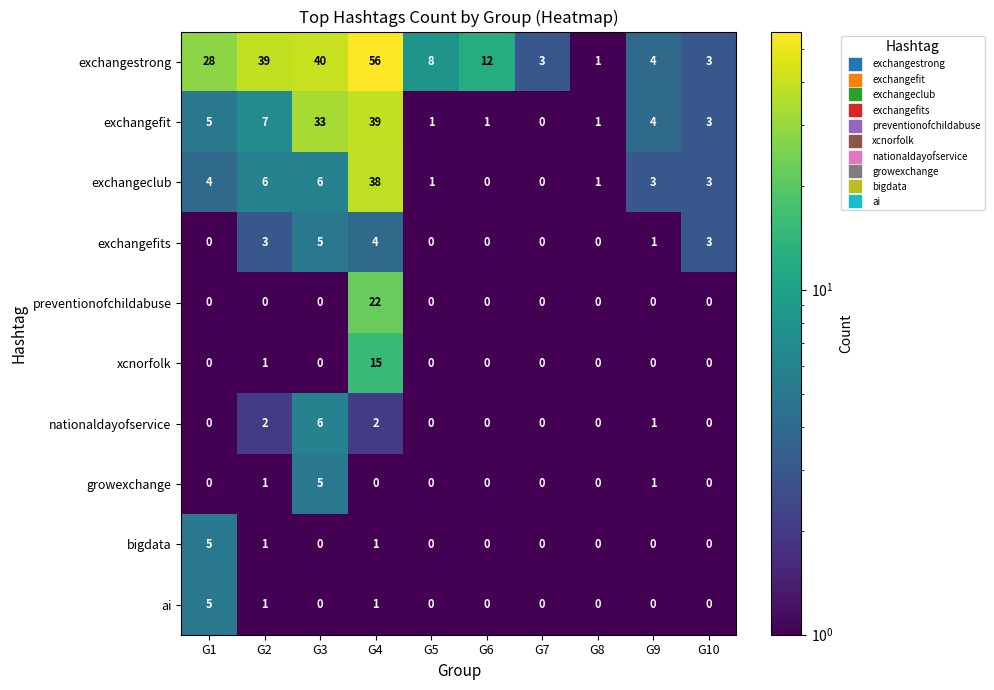

Count the number of data series in this chart.

10